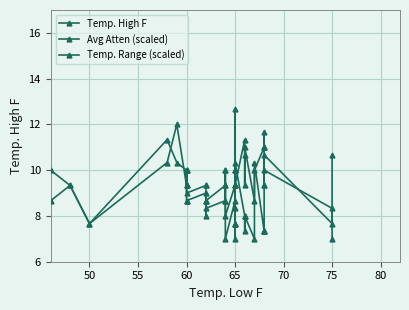

What is the sum of all Avg Atten (scaled) values?

381.7